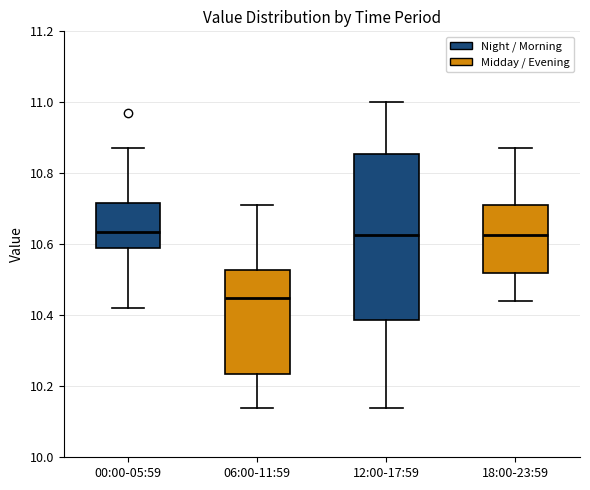

Which box's median line is the lowest?

06:00-11:59